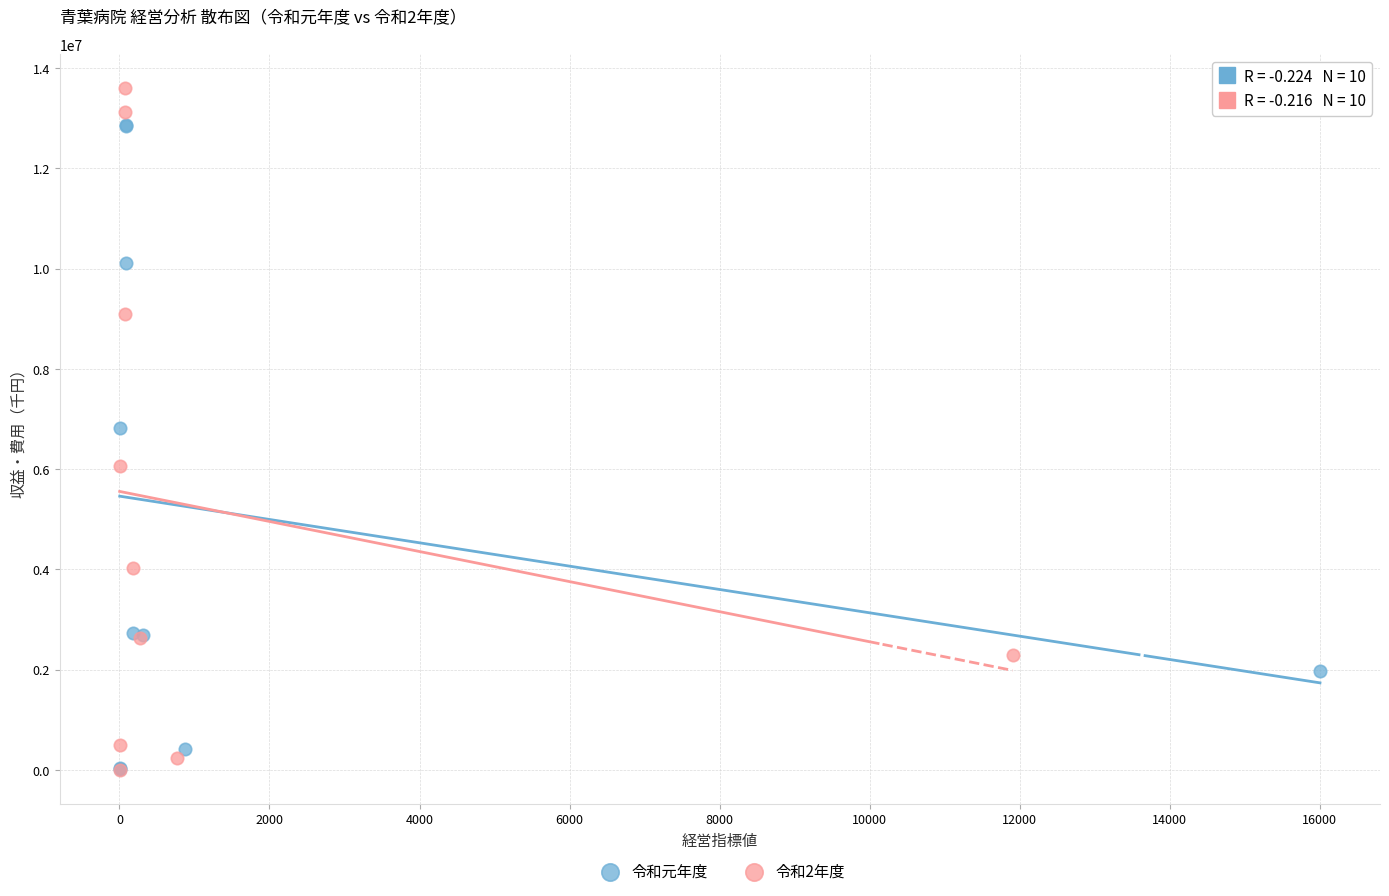

Which series reaches the maximum Y coordinate?

令和2年度